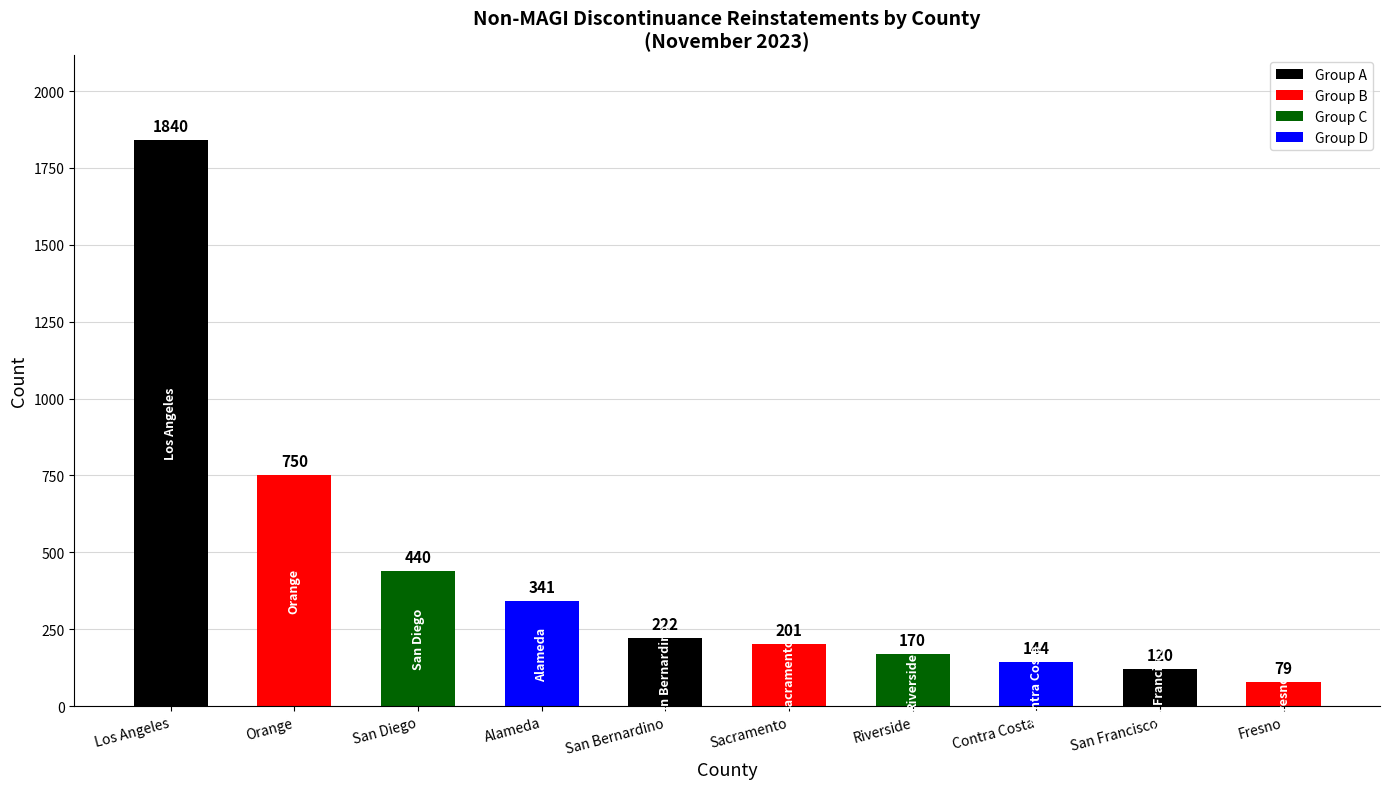

Count the number of data series in this chart.

1